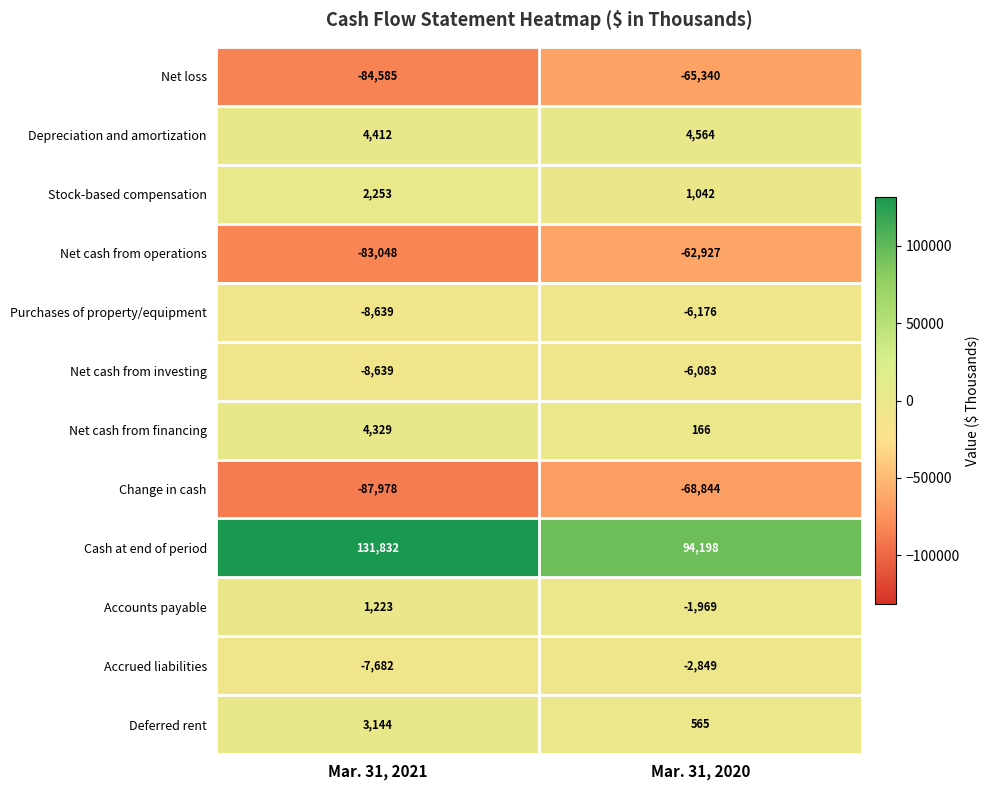

Reading right to left, transcribe all the data shown in this chart.

Net loss: -65340	-84585
Depreciation and amortization: 4564	4412
Stock-based compensation: 1042	2253
Net cash from operations: -62927	-83048
Purchases of property/equipment: -6176	-8639
Net cash from investing: -6083	-8639
Net cash from financing: 166	4329
Change in cash: -68844	-87978
Cash at end of period: 94198	131832
Accounts payable: -1969	1223
Accrued liabilities: -2849	-7682
Deferred rent: 565	3144